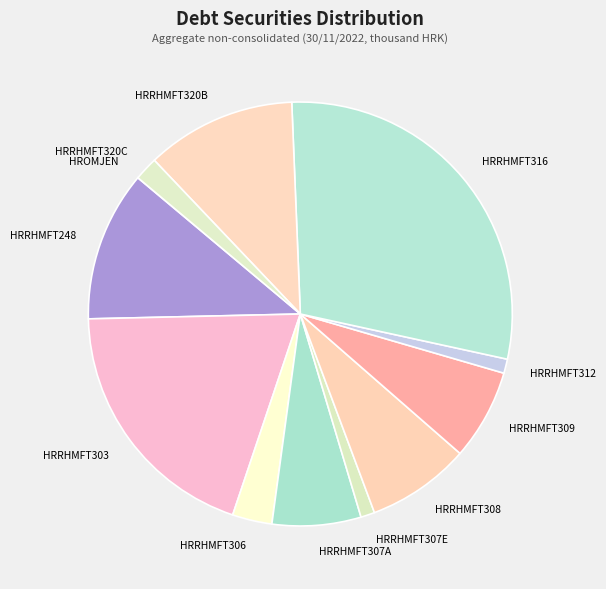

How many segments does this pie chart have?

12